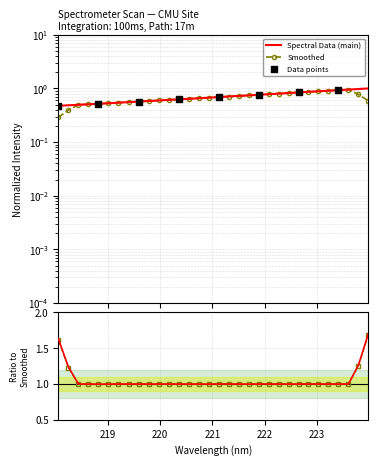

Between 219.7801 and 223.408, which is larger?

223.408